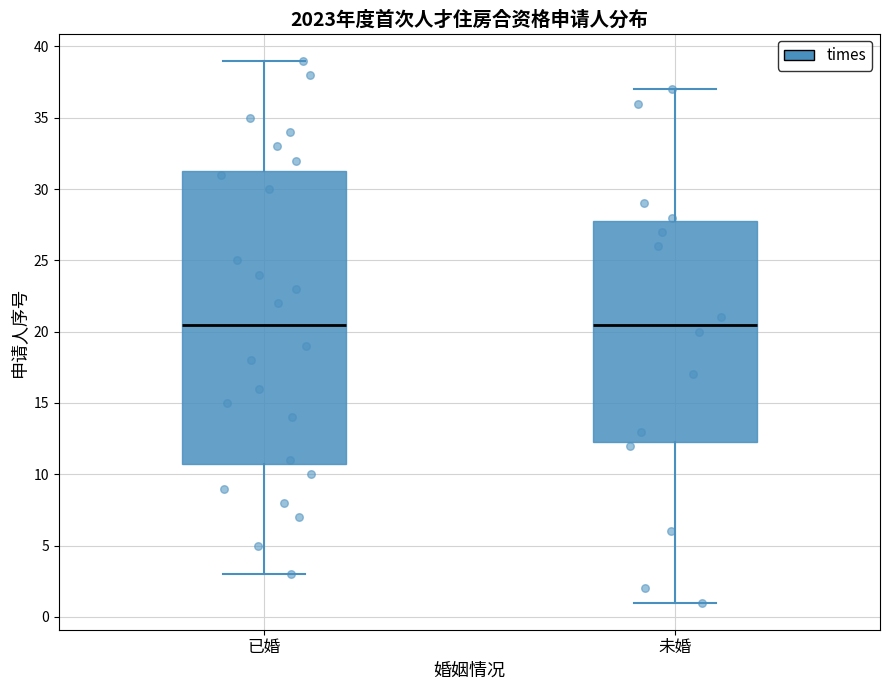

Reading left to right, transcribe this box plot: for each box, give where its median line is, the range the box spans, and where its two whiskers end, as read against the y-axis. The values are not printed on the chart, so give them approximately, as read against the axis.

已婚: median 20.5, box 11.0 to 31.5, whiskers 3.0 to 39.0
未婚: median 20.5, box 12.5 to 28.0, whiskers 1.0 to 37.0